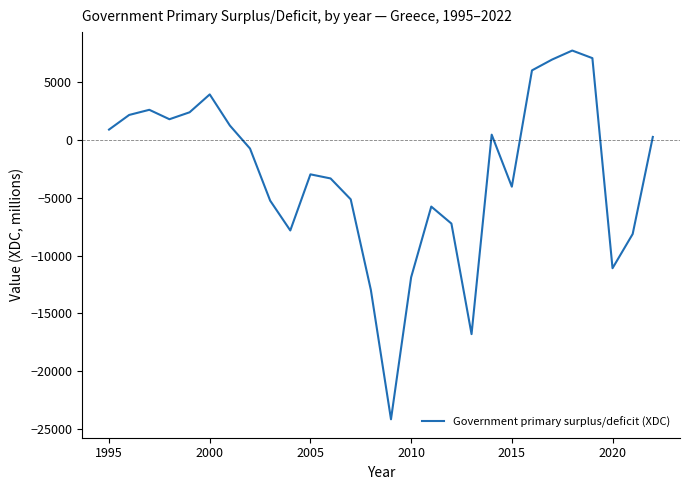

True or false: the data has more than 1 interior local peaks.

True